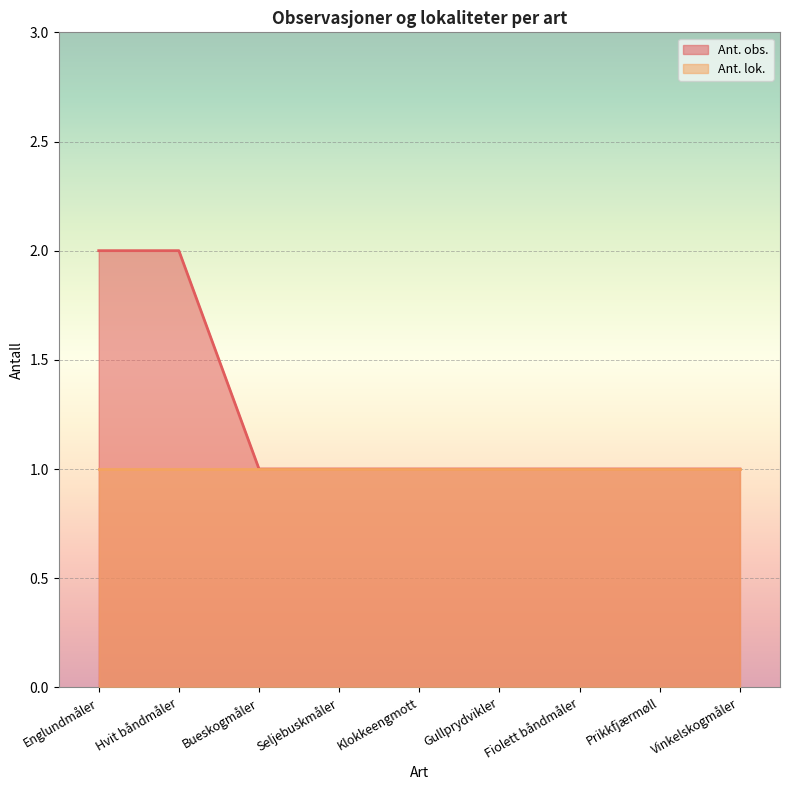

What is the ratio of the value at Englundmåler to the value at Bueskogmåler?

2.0